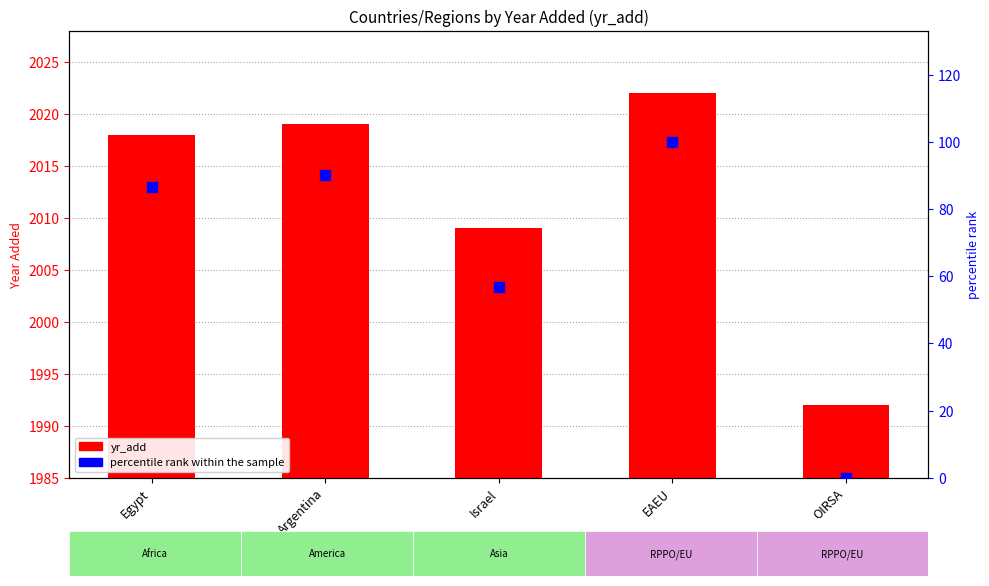

Which series has the largest total across all categories?

yr_add